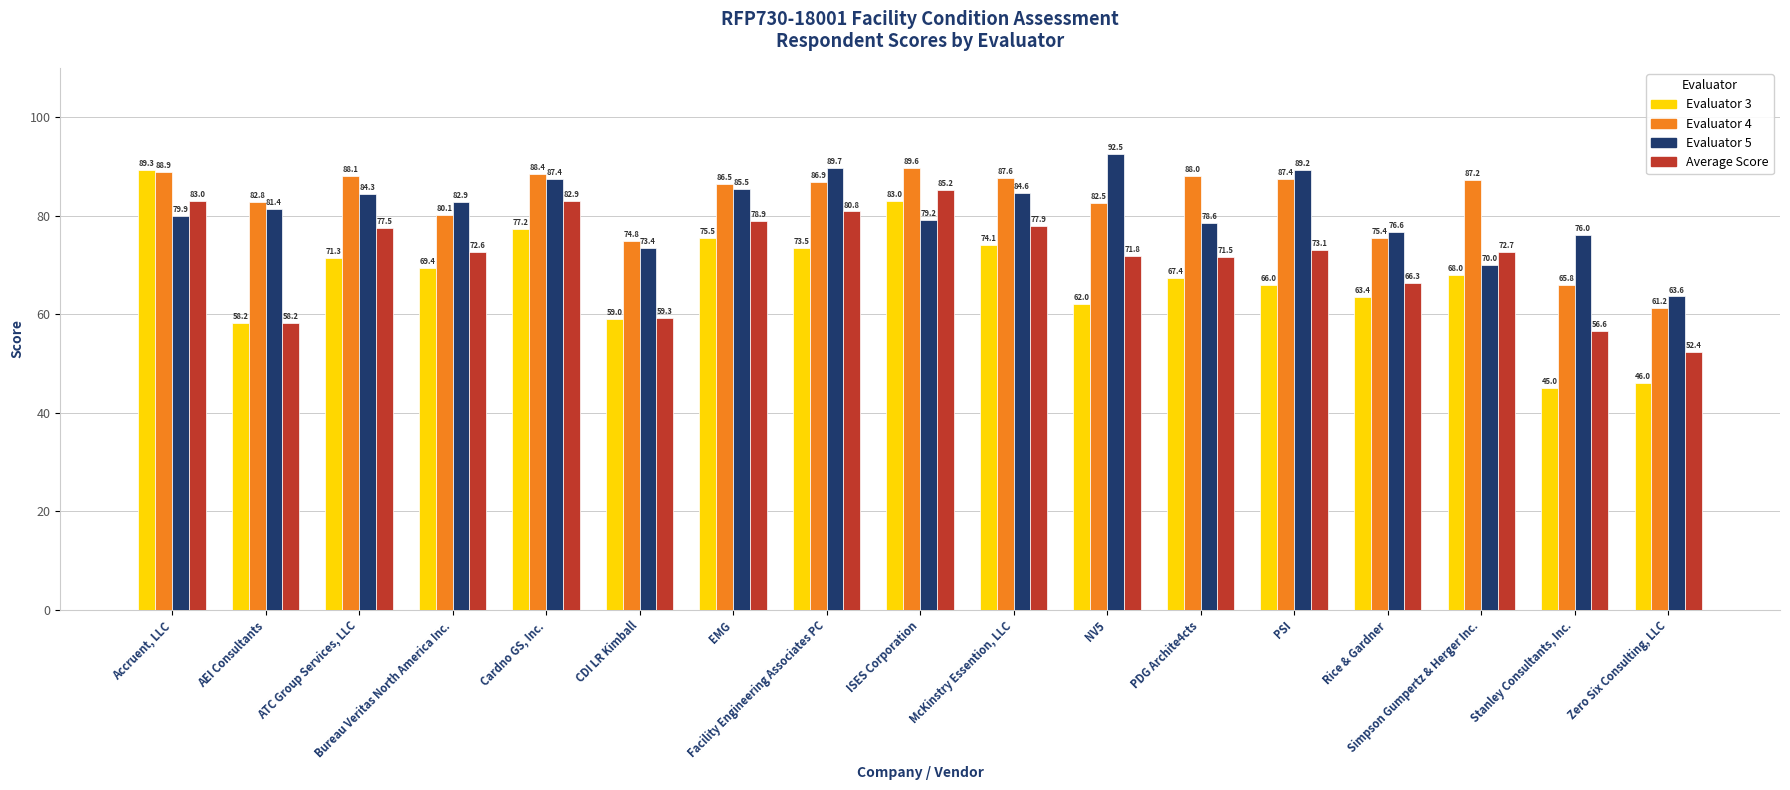

What is the label of the 1st bar from the left?

Accruent, LLC